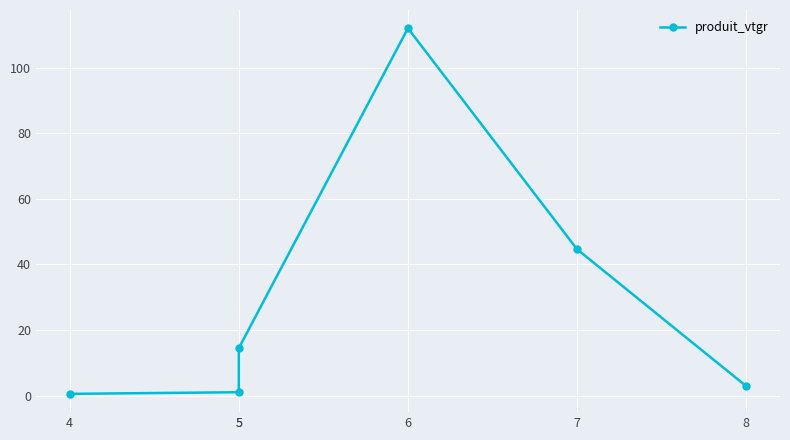

Which has a higher value, 8 or 7?

7